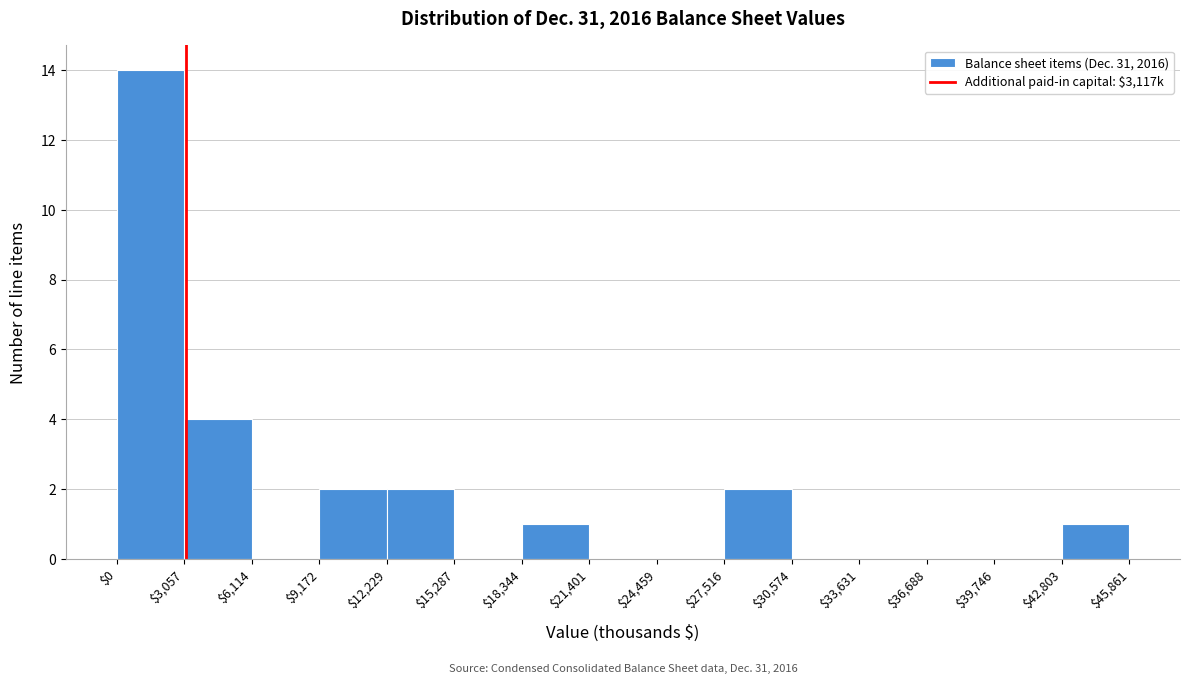

Over which range of the x-axis is the bar tallest?

$0 to $3,057